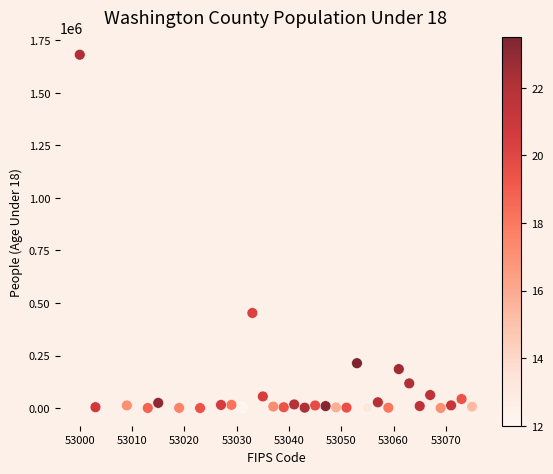

What is the range of Y values (max minus min)?

1680019